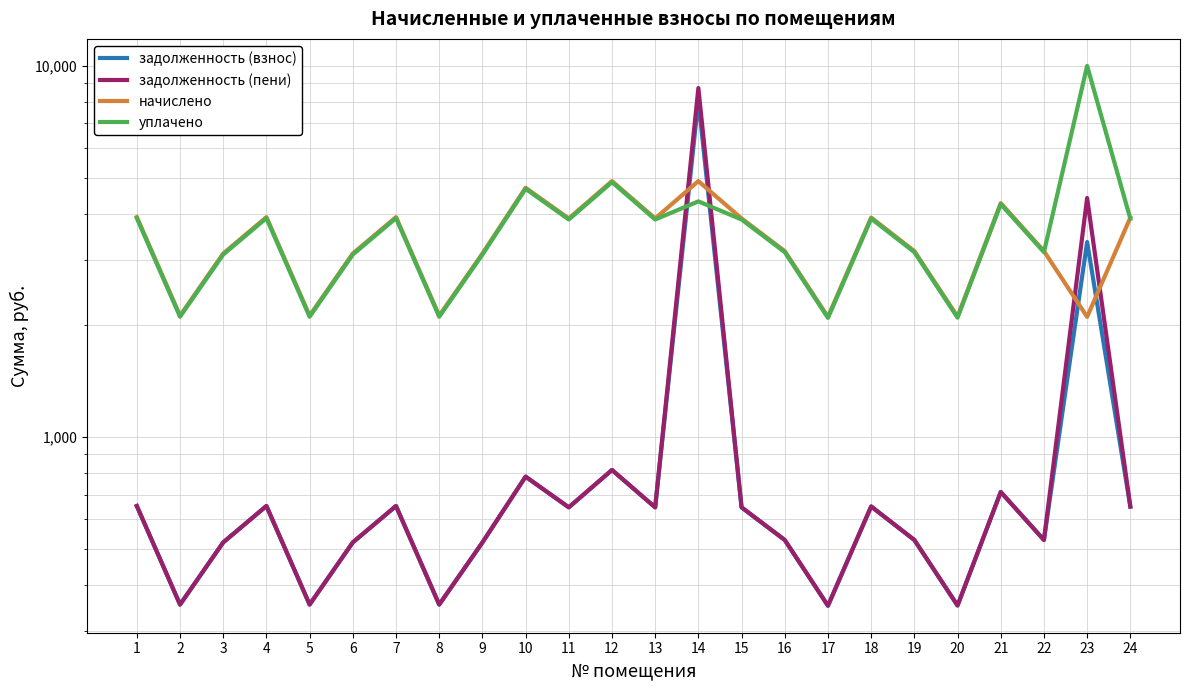

What is the value of the уплачено point at the 16th from the left?

3149.7